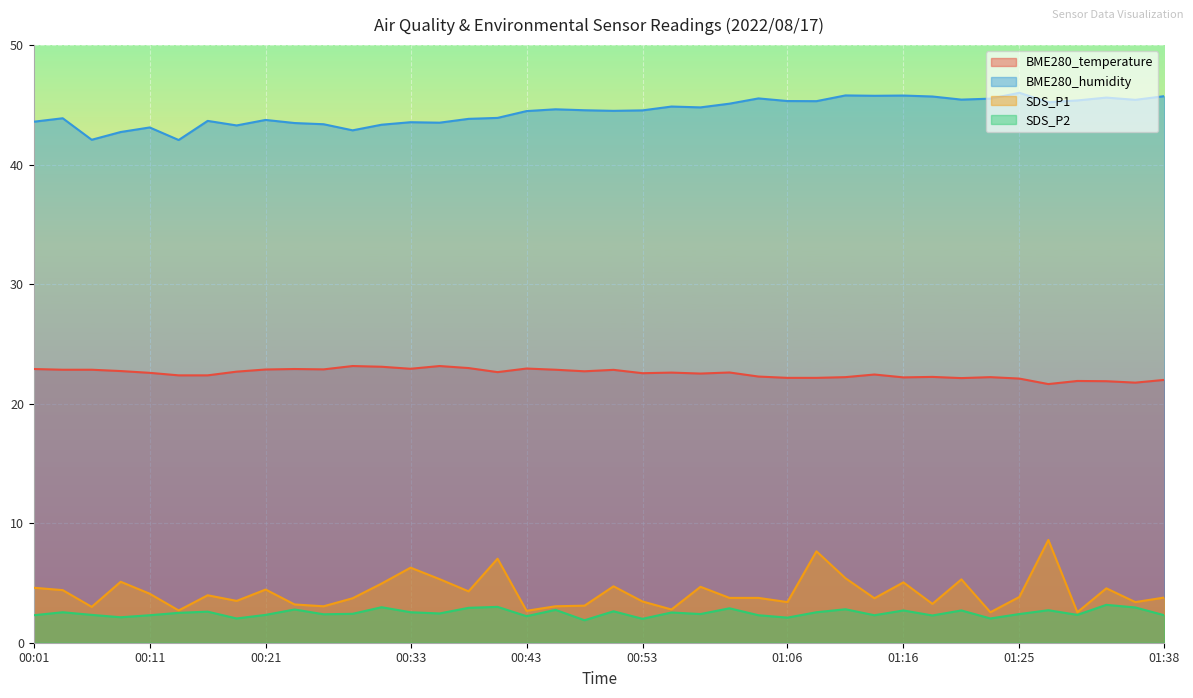

Read the SDS_P2 value at 00:24.

2.8